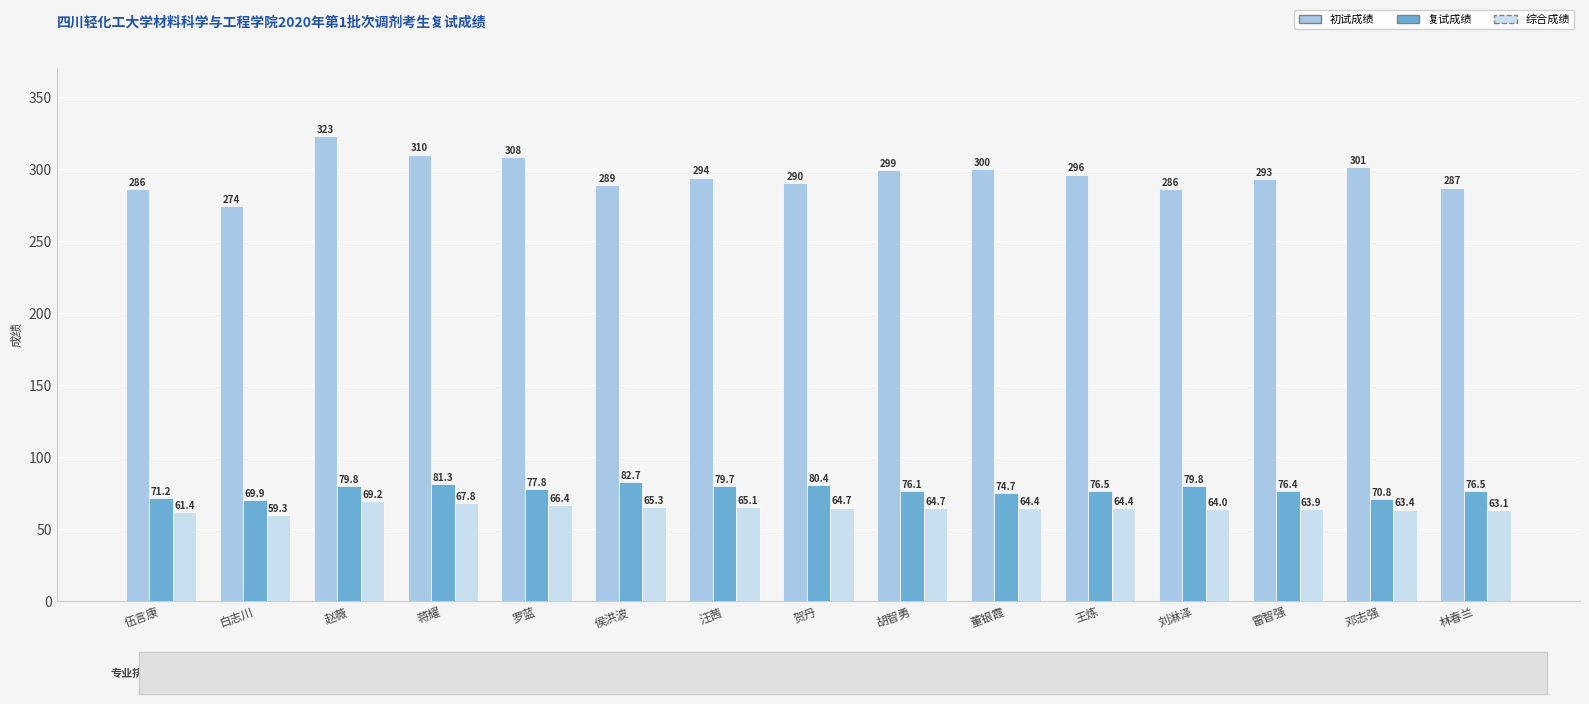

What is the maximum value for 综合成绩?

69.2